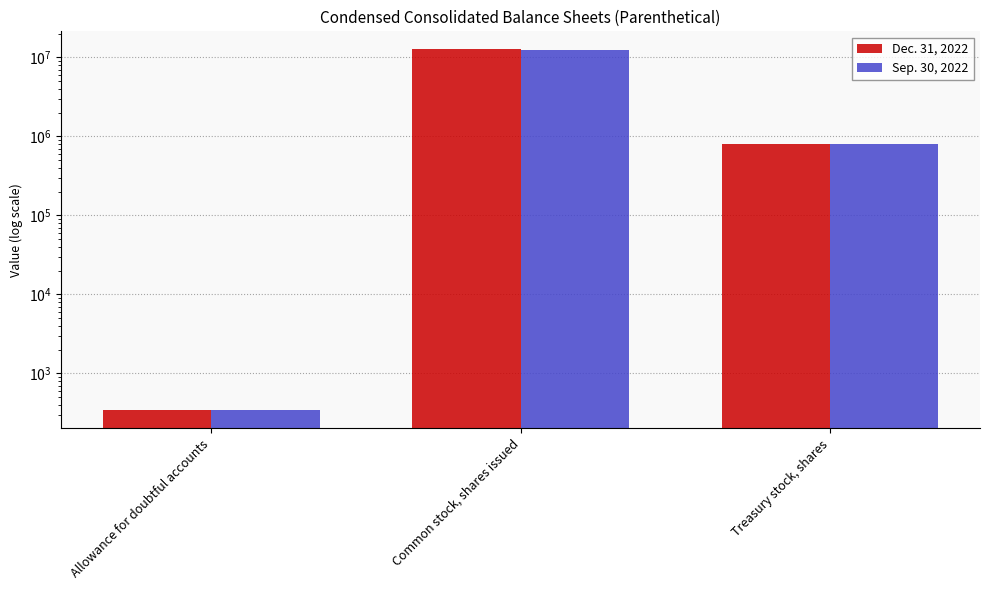

At which label does Dec. 31, 2022 reach its minimum?

Allowance for doubtful accounts